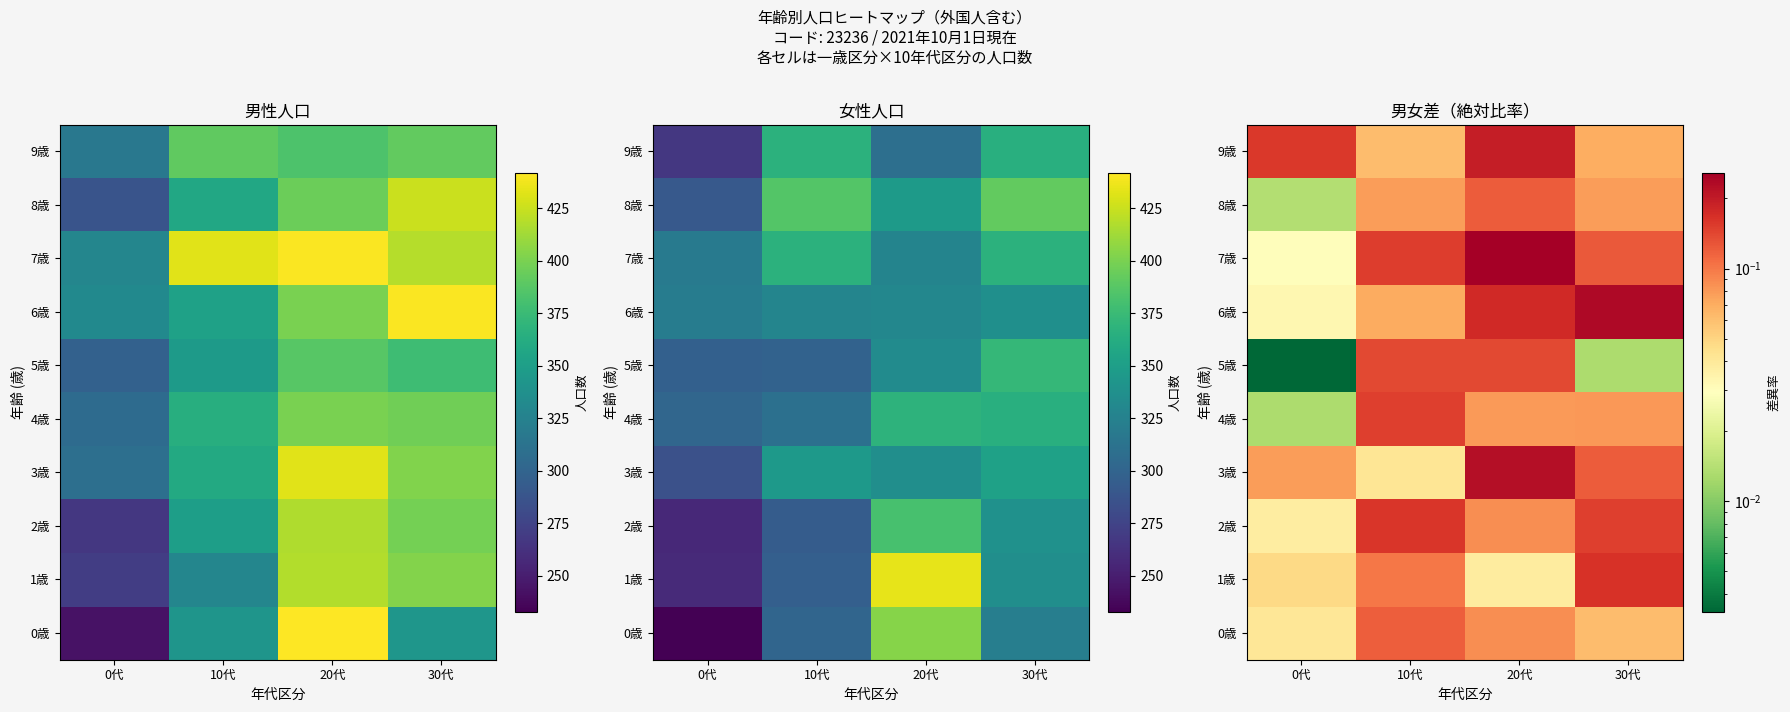

At which category is the sum across all series the highest?

20代